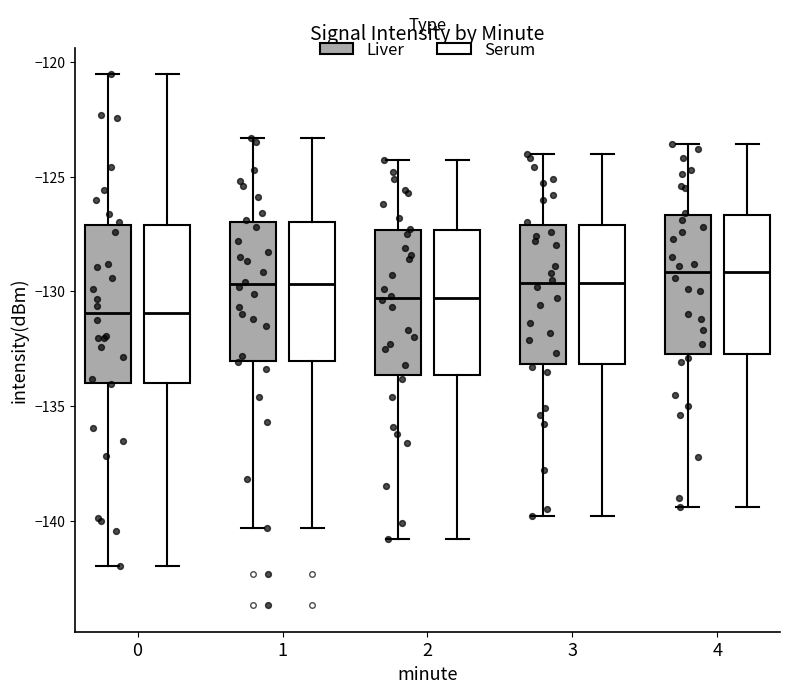

Reading left to right, read every box against the y-axis: the position of its median line, the range the box covers, and the ends of its whiskers. The values are not printed on the chart, so give them approximately, as read against the axis.

0 (Liver): median -131.0, box -134.0 to -127.0, whiskers -142.0 to -120.5
0 (Serum): median -131.0, box -134.0 to -127.0, whiskers -142.0 to -120.5
1 (Liver): median -129.5, box -133.0 to -127.0, whiskers -140.5 to -123.5
1 (Serum): median -129.5, box -133.0 to -127.0, whiskers -140.5 to -123.5
2 (Liver): median -130.5, box -133.5 to -127.5, whiskers -141.0 to -124.5
2 (Serum): median -130.5, box -133.5 to -127.5, whiskers -141.0 to -124.5
3 (Liver): median -129.5, box -133.0 to -127.0, whiskers -140.0 to -124.0
3 (Serum): median -129.5, box -133.0 to -127.0, whiskers -140.0 to -124.0
4 (Liver): median -129.0, box -132.5 to -126.5, whiskers -139.5 to -123.5
4 (Serum): median -129.0, box -132.5 to -126.5, whiskers -139.5 to -123.5